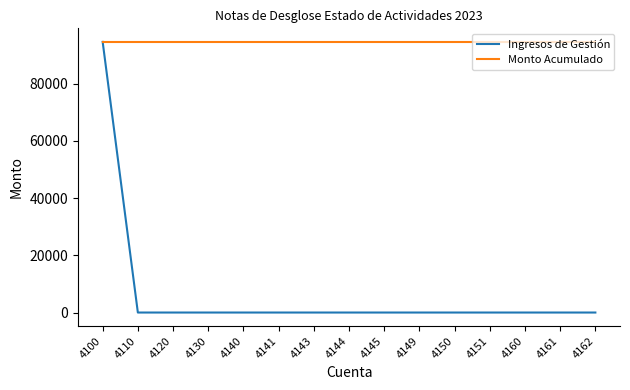

What is the average value of the Monto Acumulado series?

94565